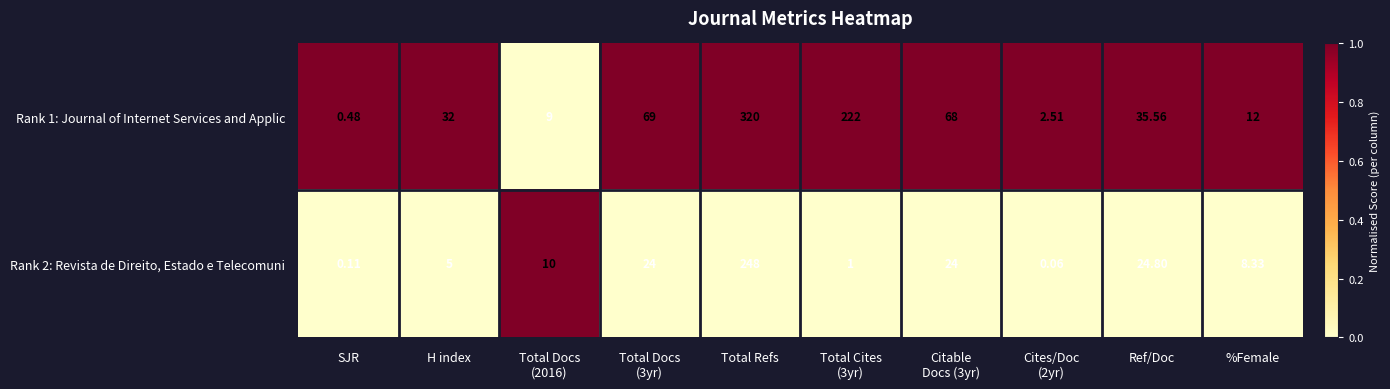

What is the difference between the highest and lowest values at Total Docs
(2016)?

1.0